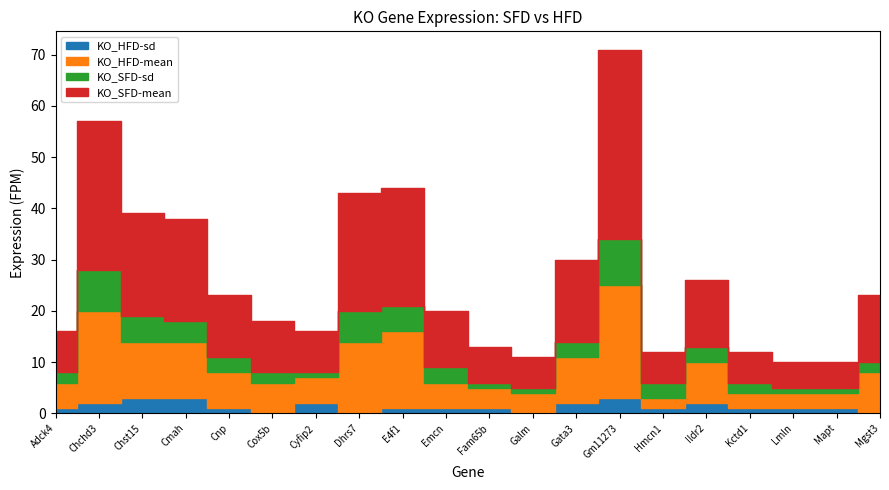

The KO_HFD-sd series shows 4 at Chchd3. True or false?

False